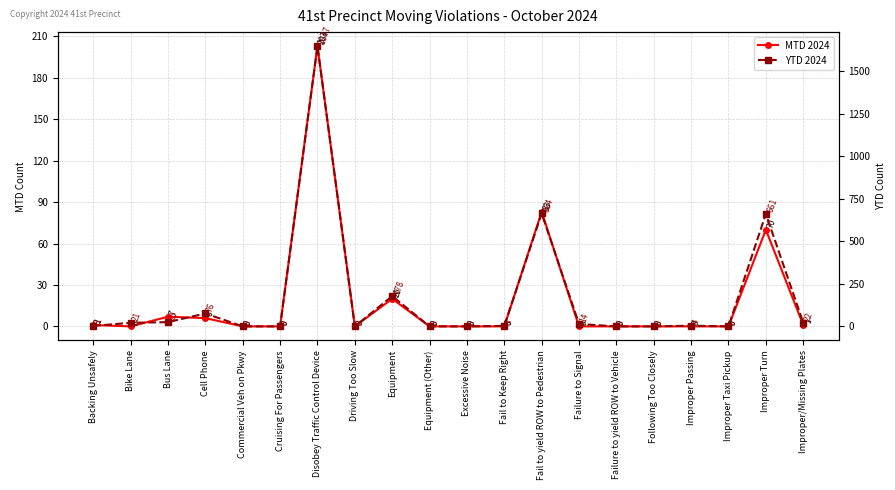

The YTD 2024 series shows 14 at Failure to Signal. True or false?

True